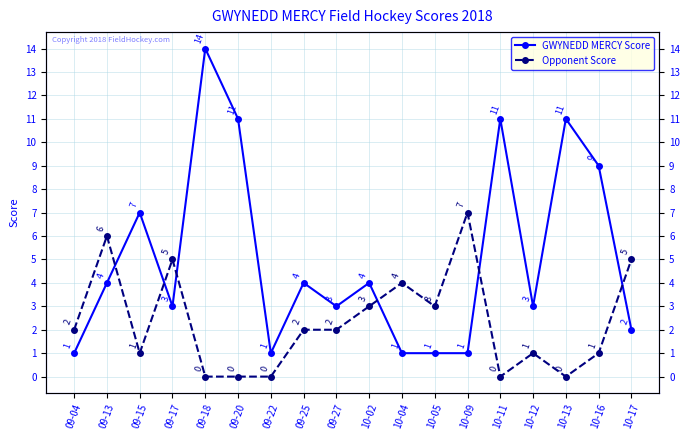

How many values in the Opponent Score series exceed 2?

7